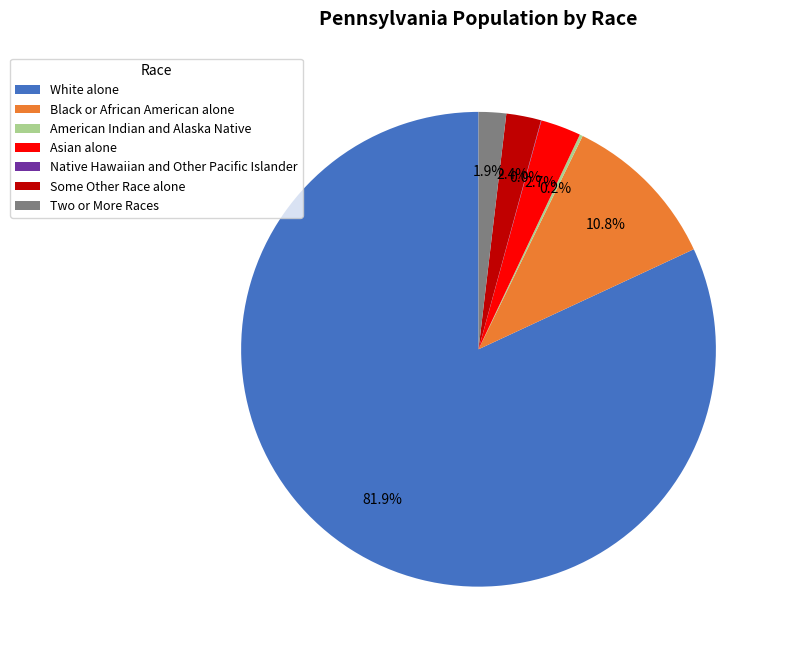

What percentage is the Asian alone slice, to the nearest percent?

3%